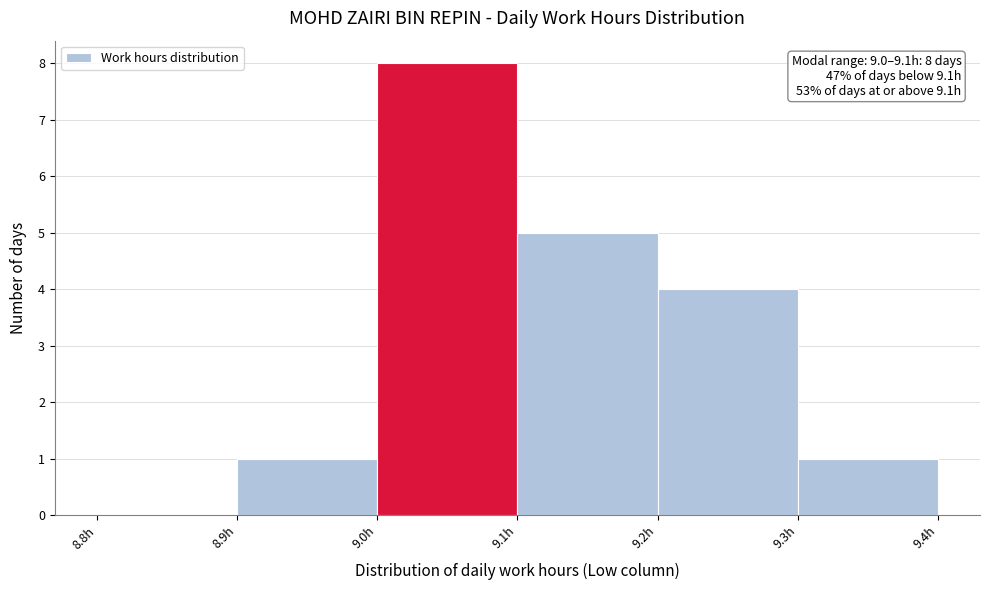

Over which range of the x-axis is the bar tallest?

9.0 to 9.1